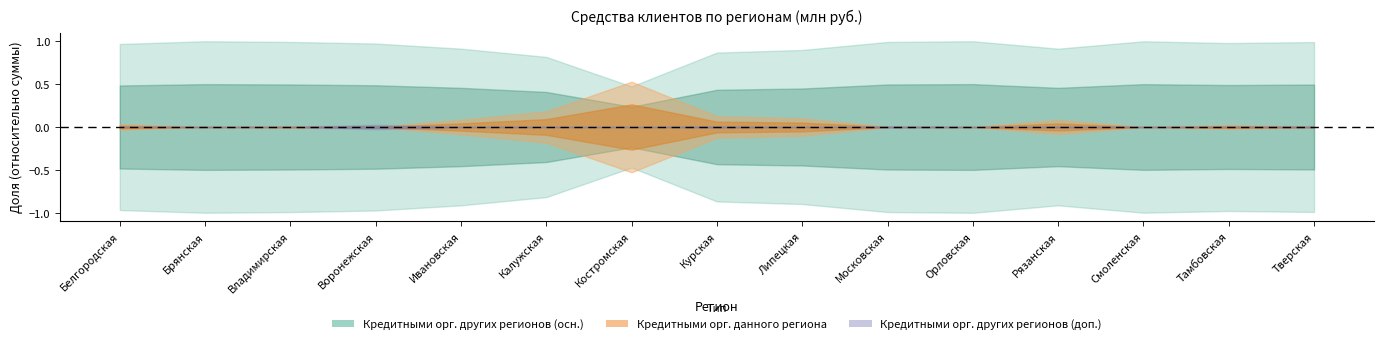

What position from the right is Костромская?

9